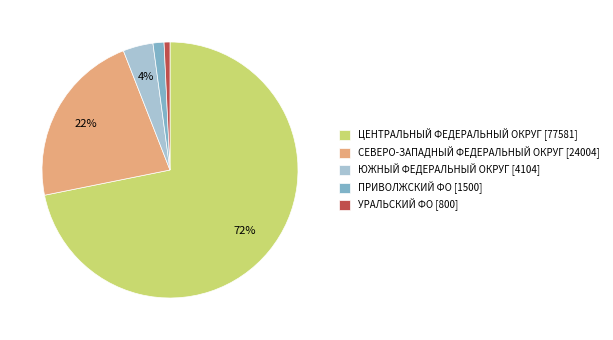

To the nearest percent, what is the average slice percentage?

20%